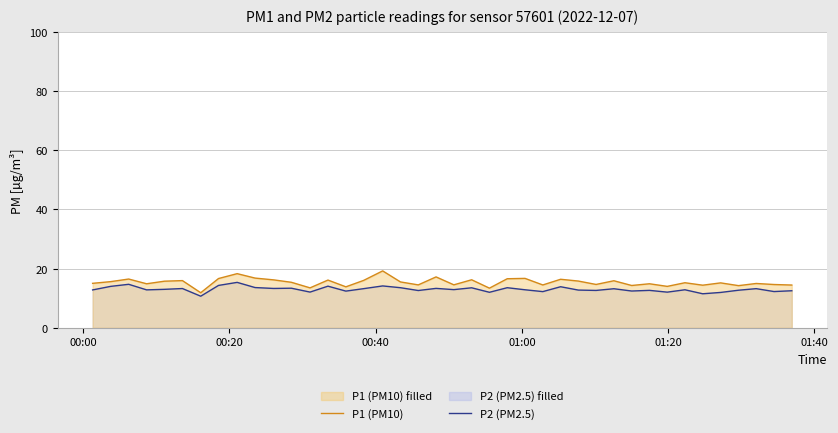

What is the difference between the maximum and minimum values in the P1 (PM10) series?

7.4